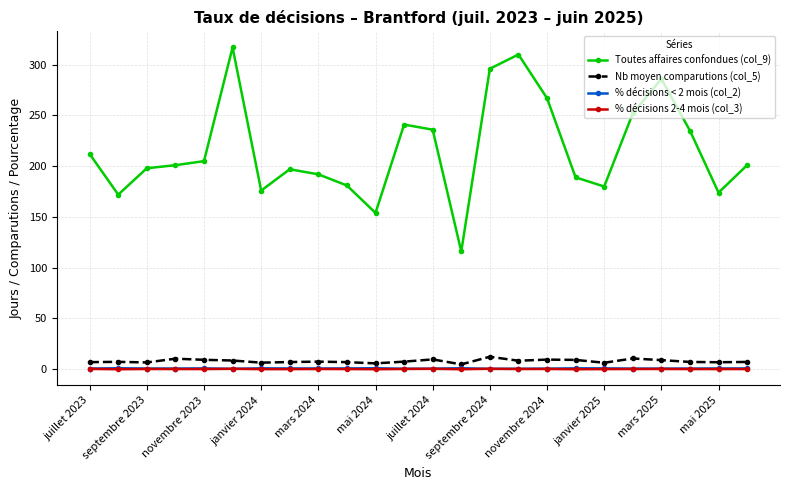

Does the chart have visible grid lines?

Yes